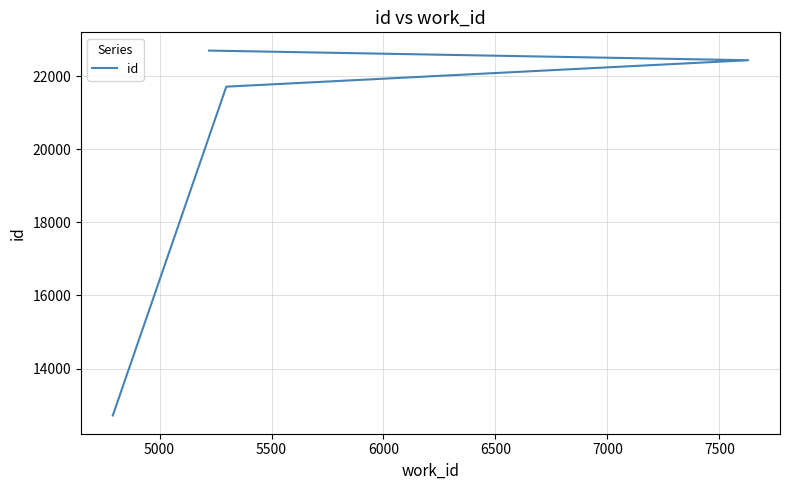

What is the average value?

19890